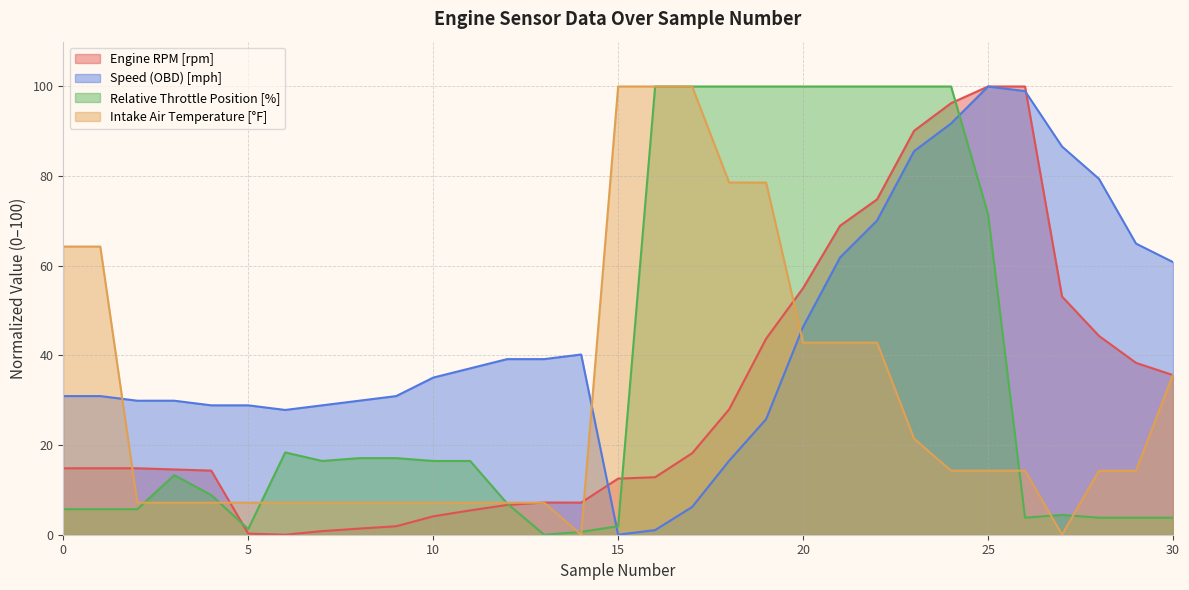

At how many categories does at least one series exceed 66?

14